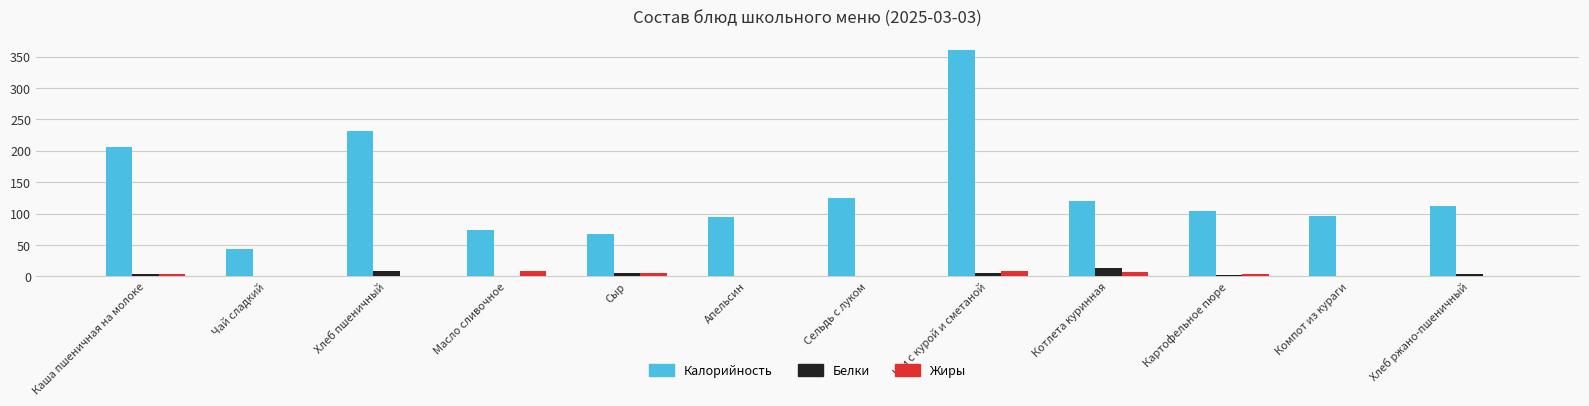

Between Картофельное пюре and Компот из кураги, which series saw the biggest shift?

Калорийность